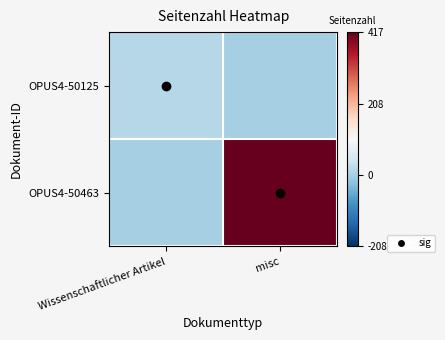

At which category does the chart reach its peak across all series?

misc